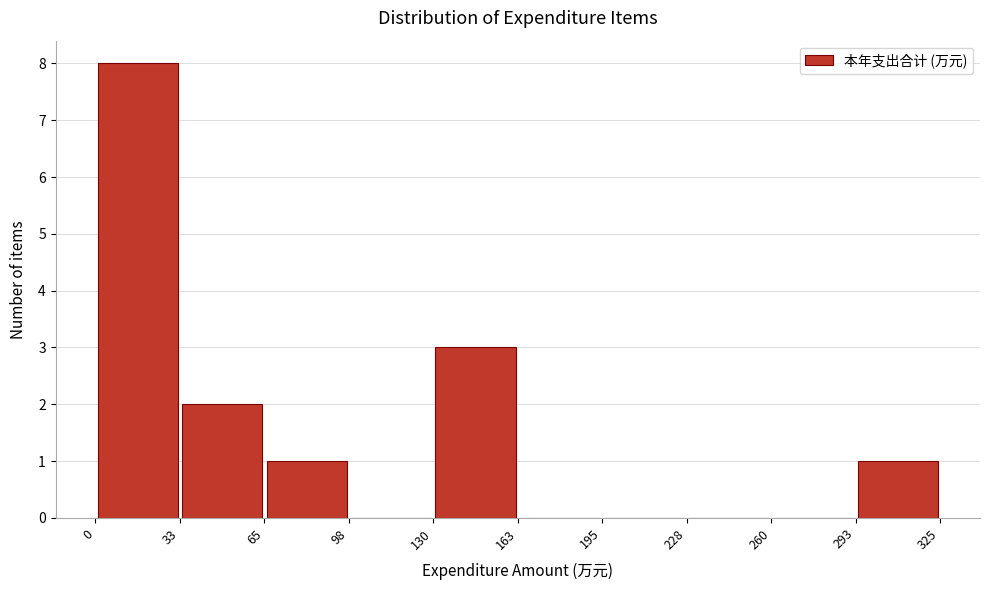

Which range on the x-axis has the tallest bar?

0 to 33